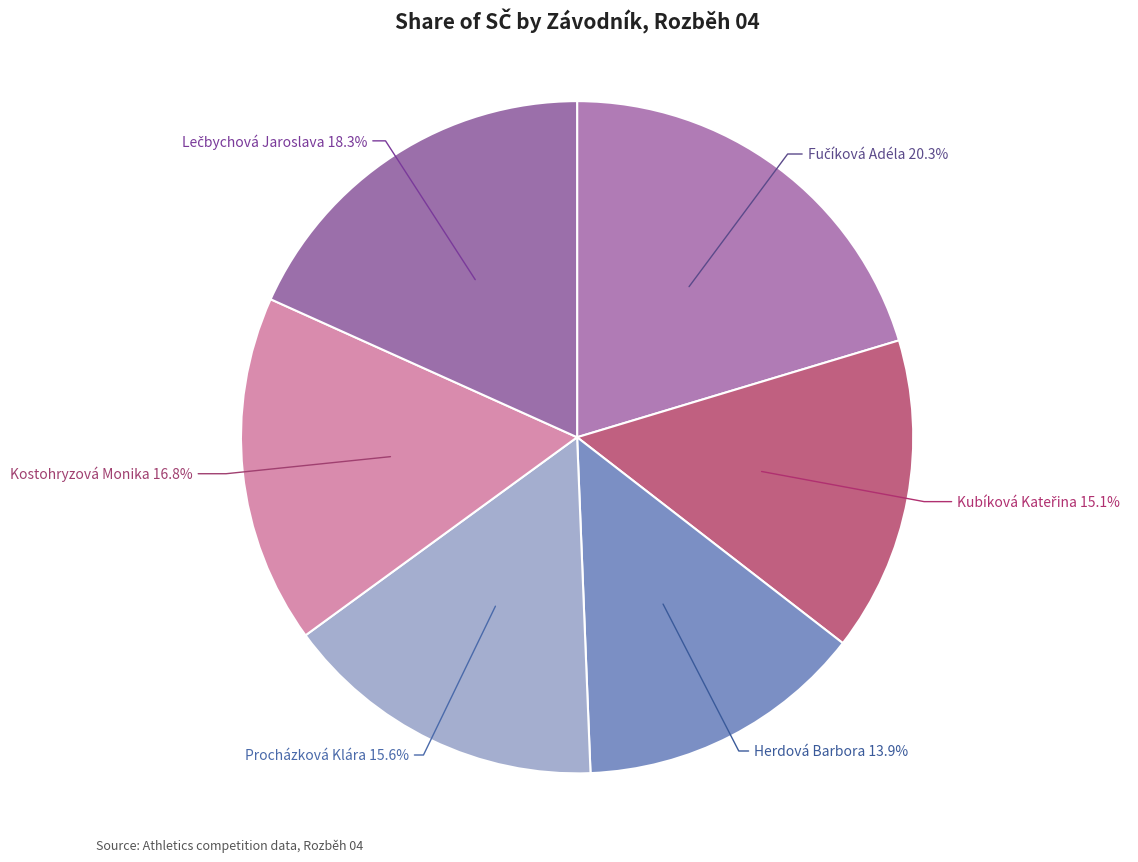

To the nearest percent, what is the average slice percentage?

17%